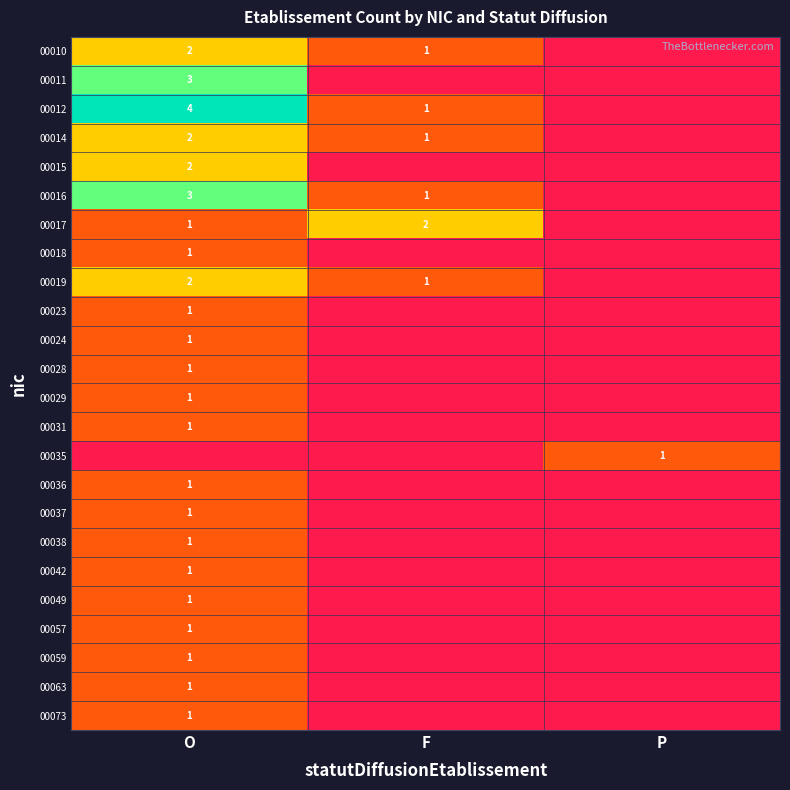

Is the value of 00019 at O greater than the value of 00031 at O?

Yes